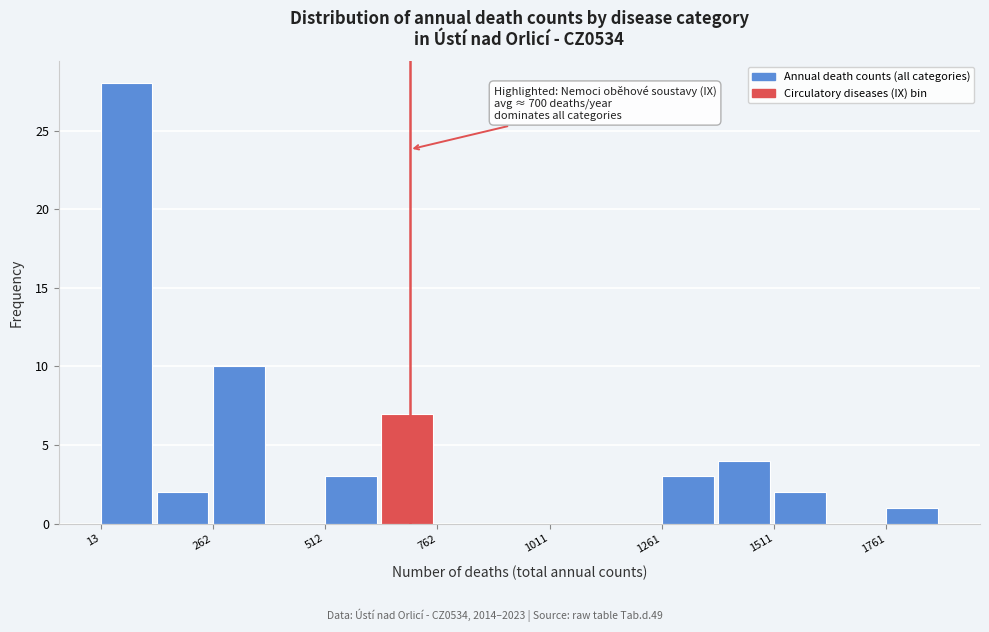

Read against the x-axis, roughly where is the centre of the tallest bar?

50